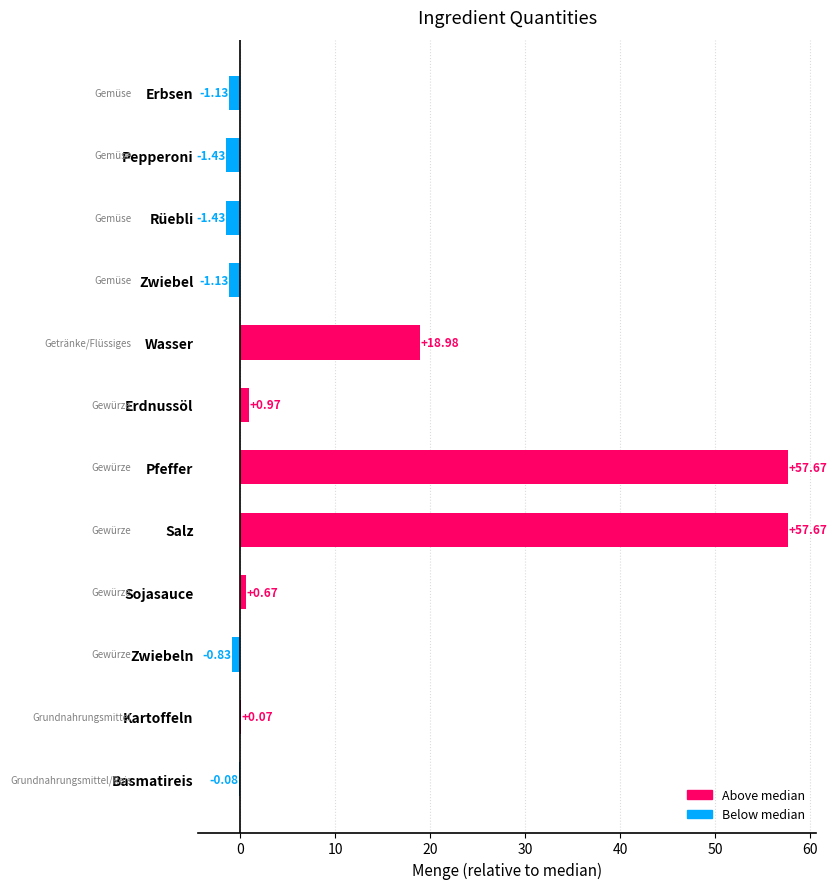

At which label is the value closest to 28?

Wasser